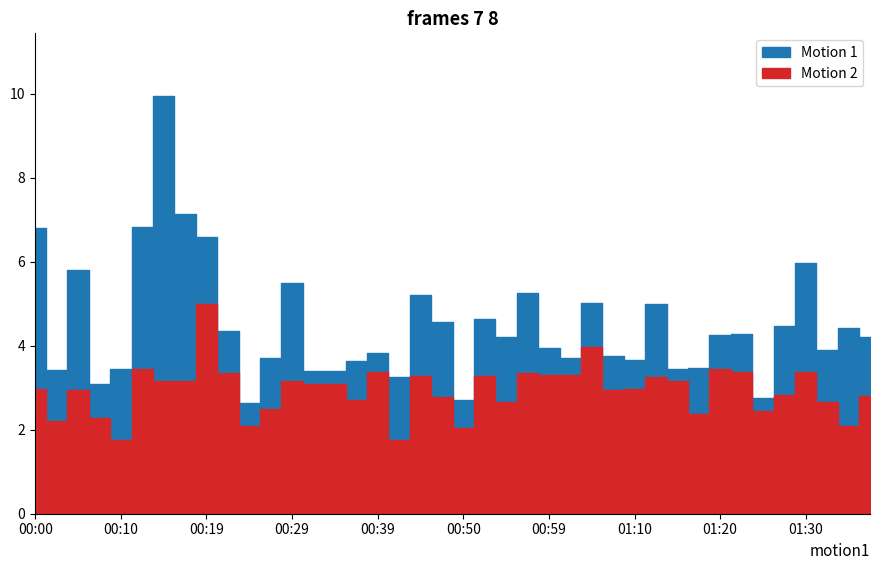

How many lines are shown in the chart?

2